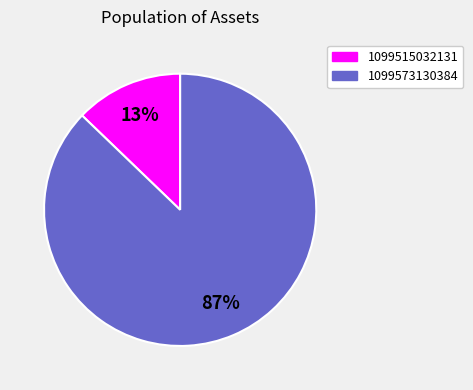

Which slice represents more than half of the pie?

1099573130384